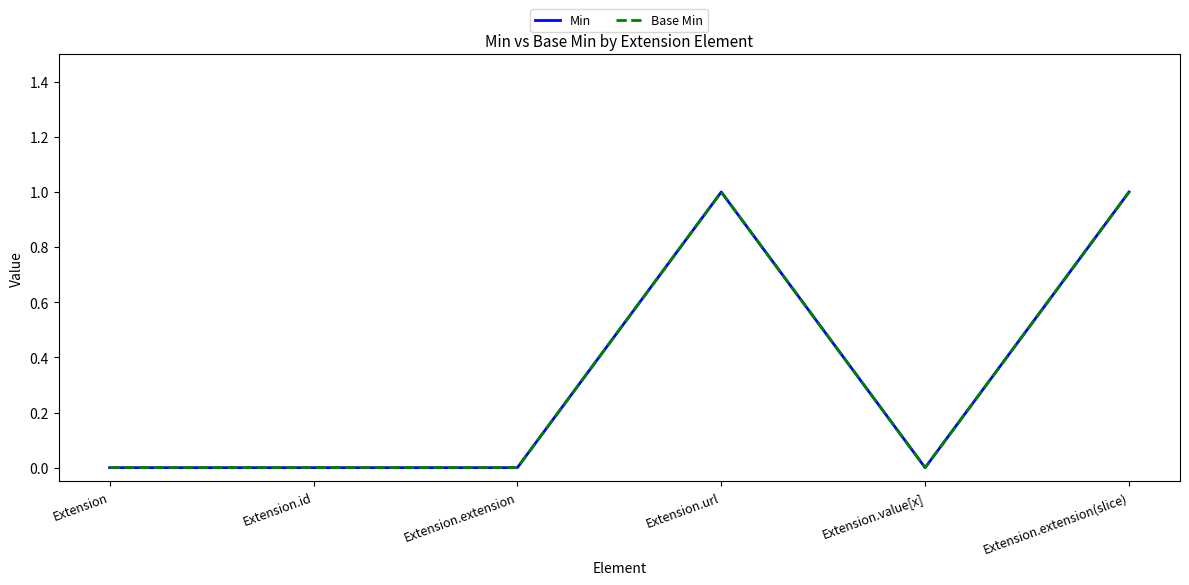

Does the chart display data point markers on the line(s)?

No